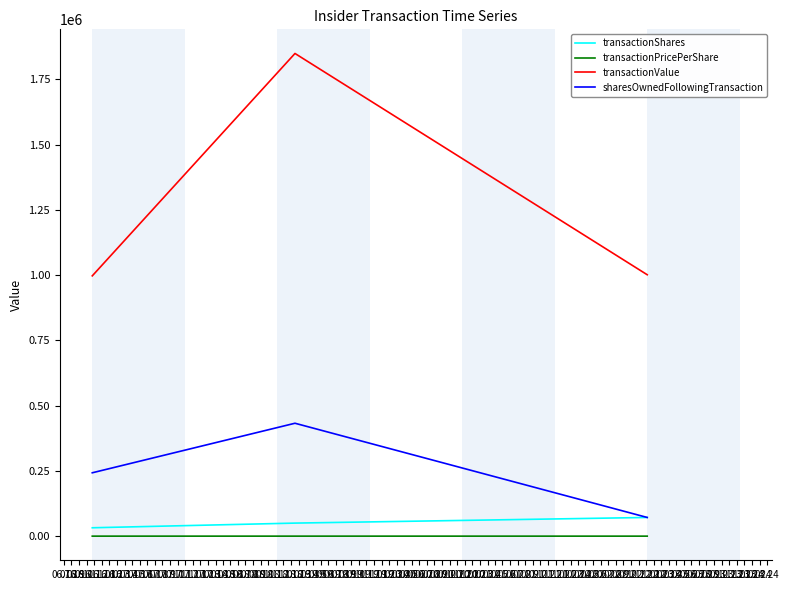

What is the maximum value for transactionValue?

1849580.0